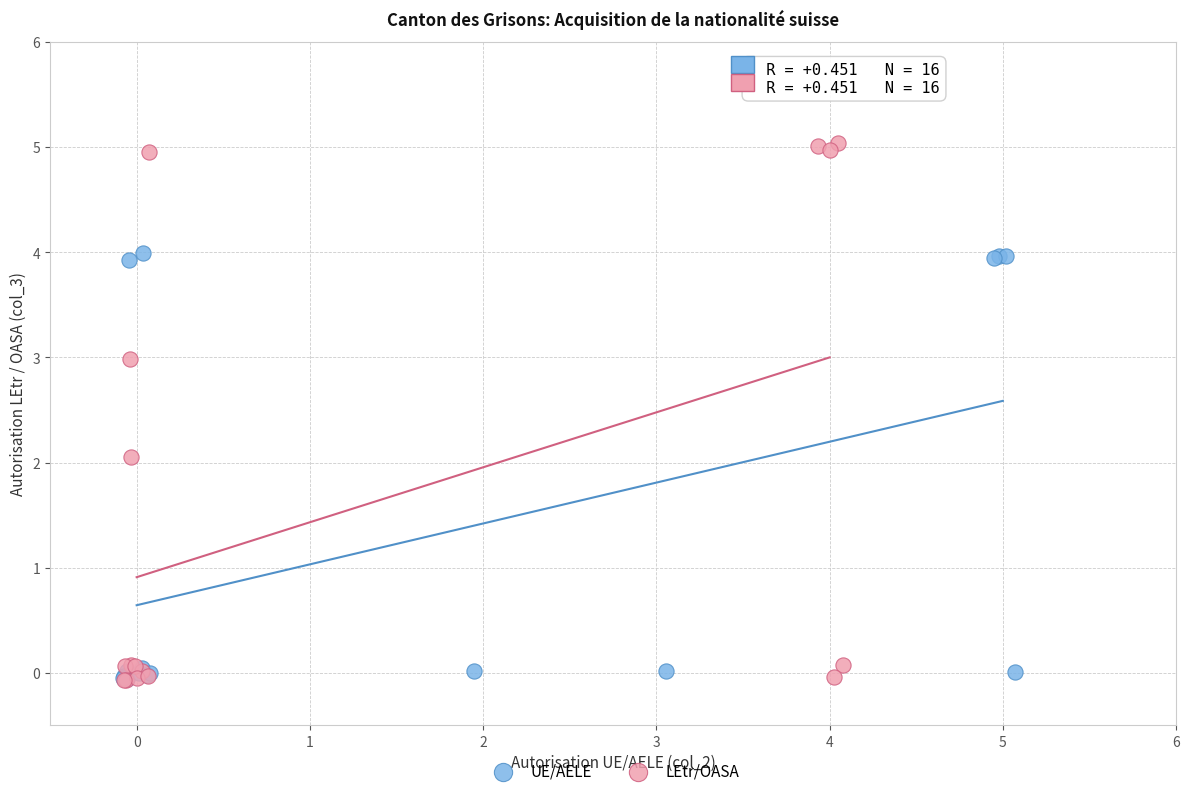

Which series reaches the maximum Y coordinate?

LEtr/OASA